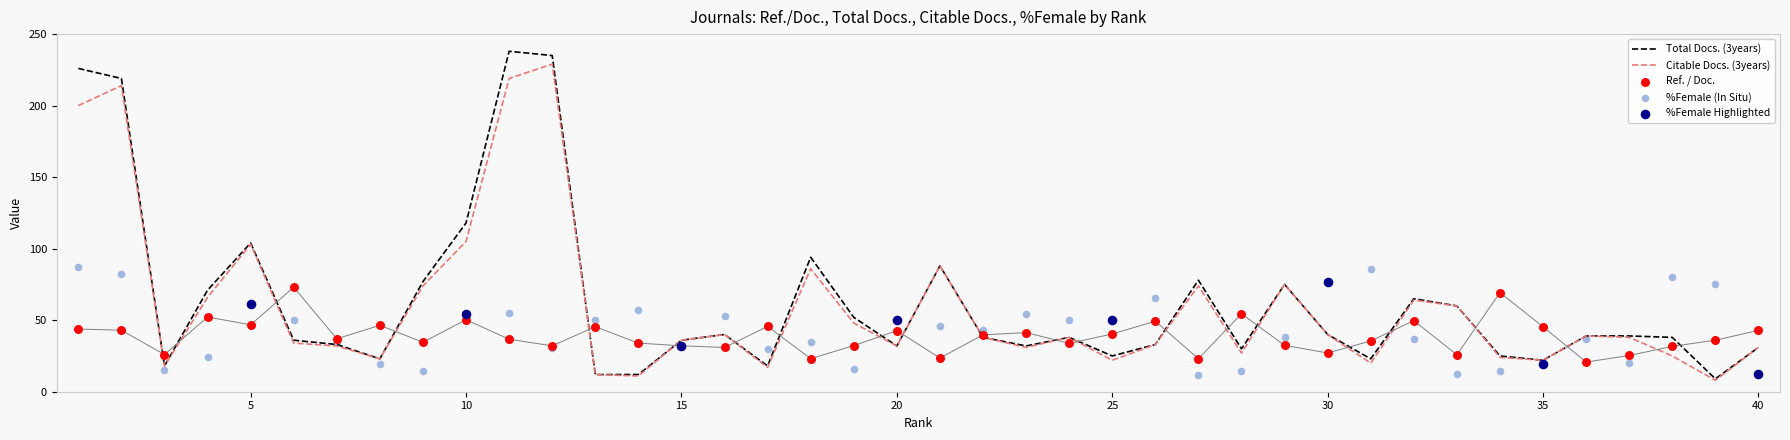

Which series has the largest Y range (max minus min)?

Total Docs. (3years)